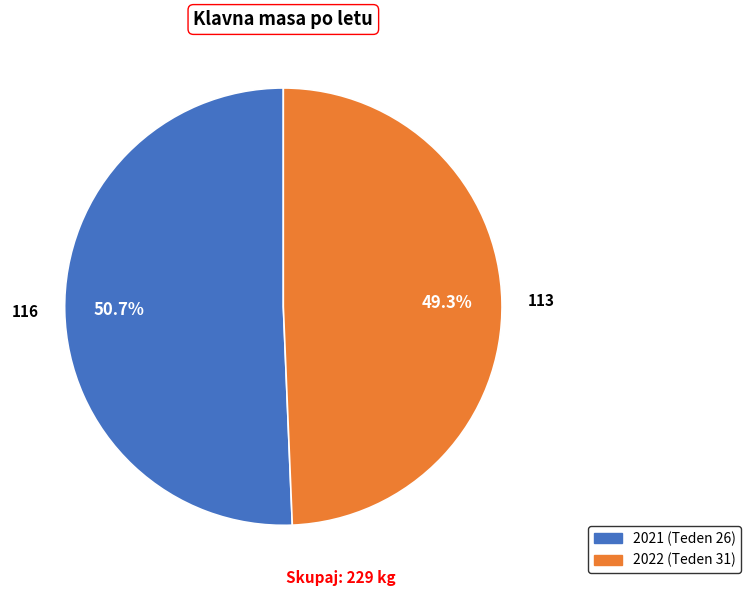

The 2021 (Teden 26) slice represents 51% of the pie. True or false?

True